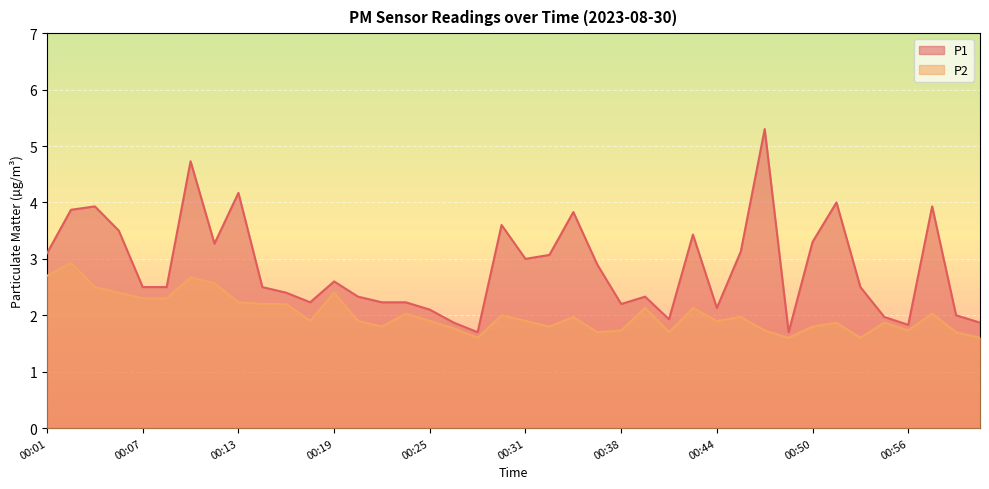

Rank the series at 00:39 from highest to lowest value.

P1, P2